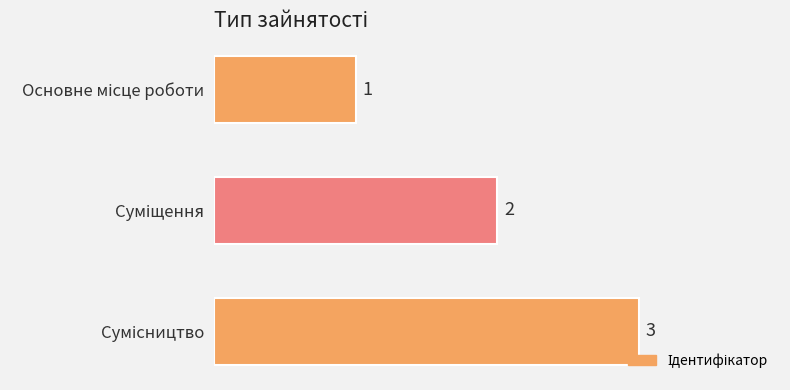

How many values are between 1 and 3?

3